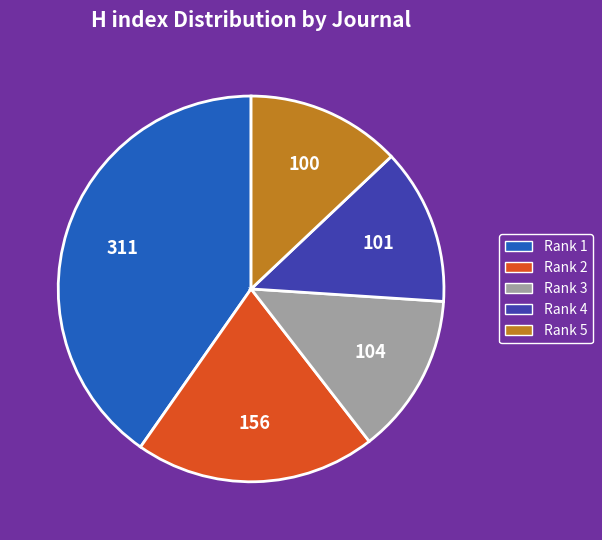

Is there a majority slice in this chart?

No